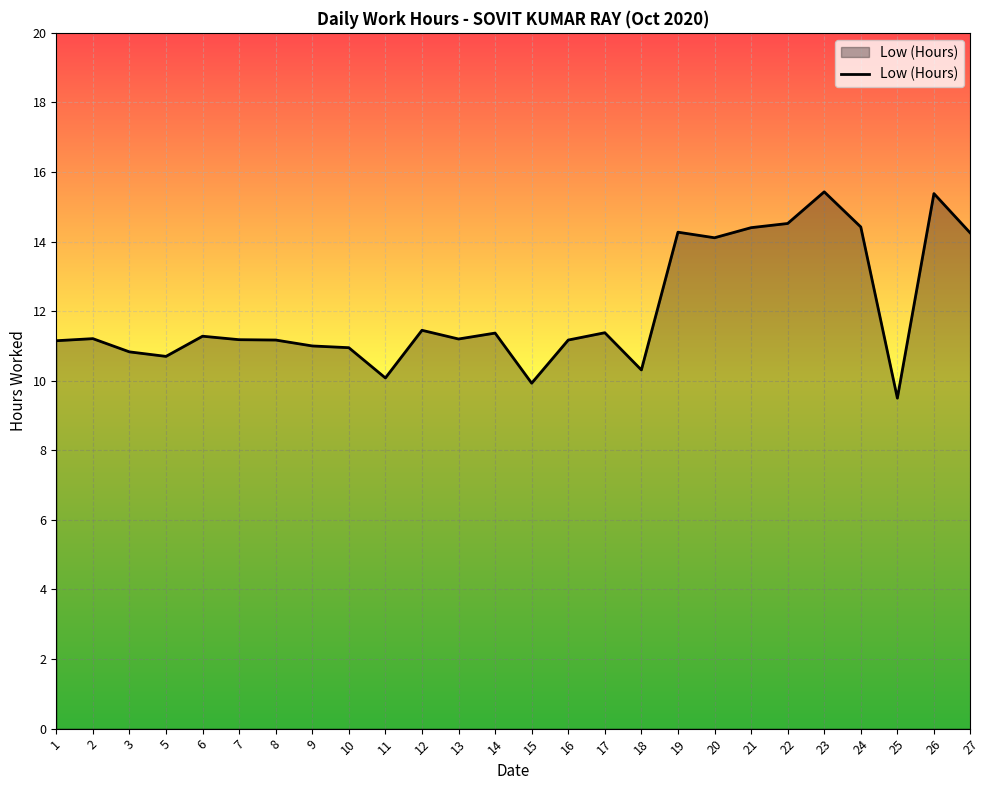

What is the difference between the values at 25 and 27?

4.7